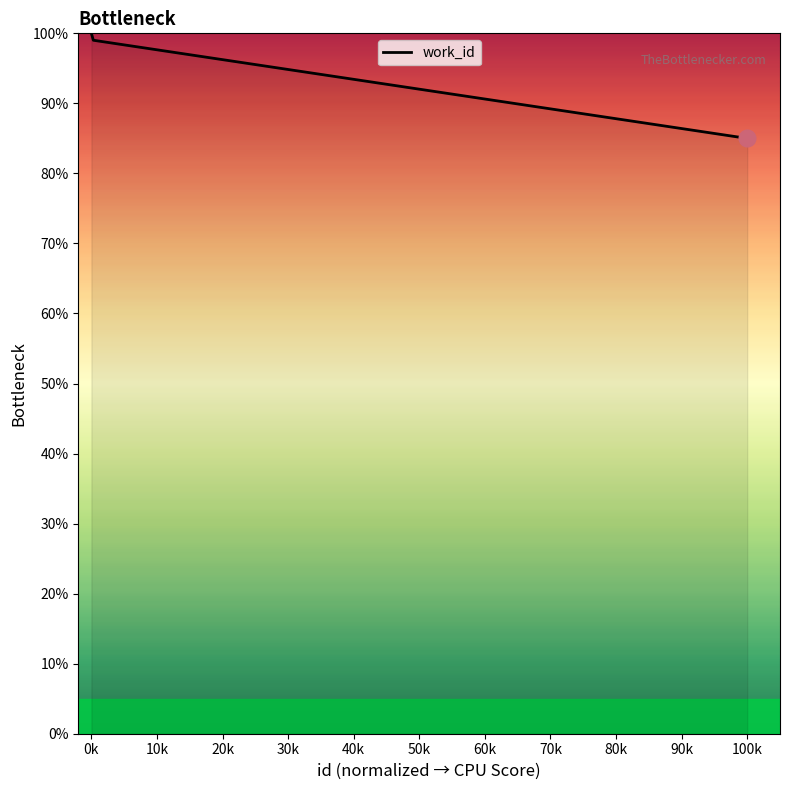

How many distinct data groups are displayed?

1